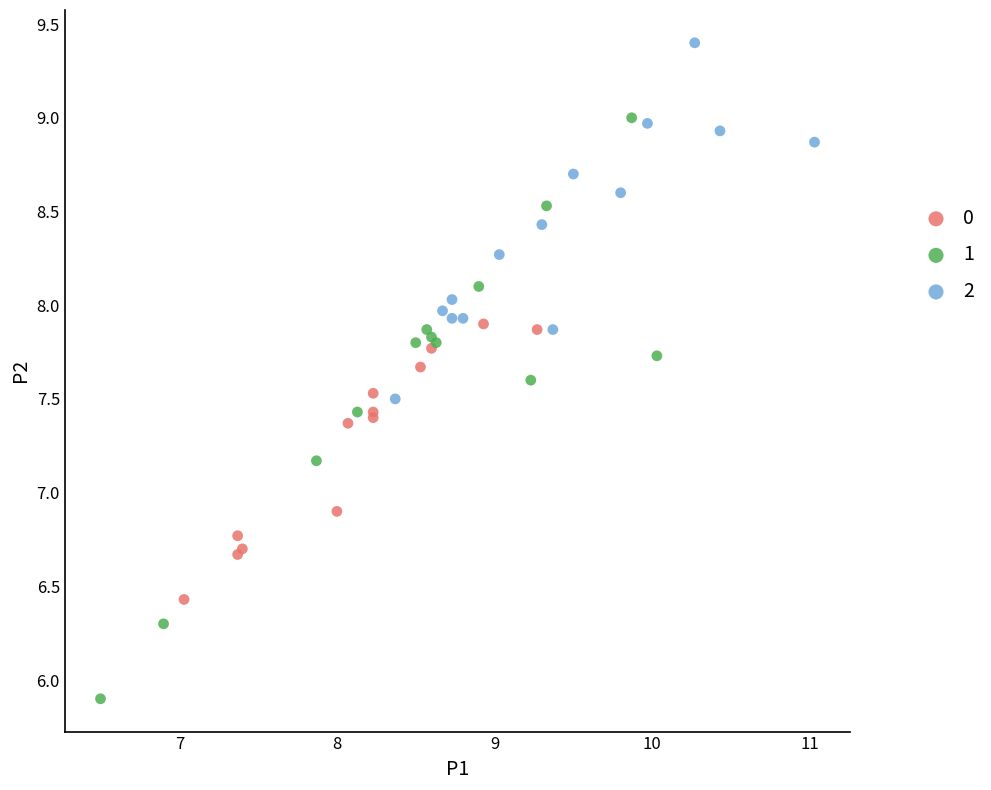

What are all the series names shown in the legend?

0, 1, 2